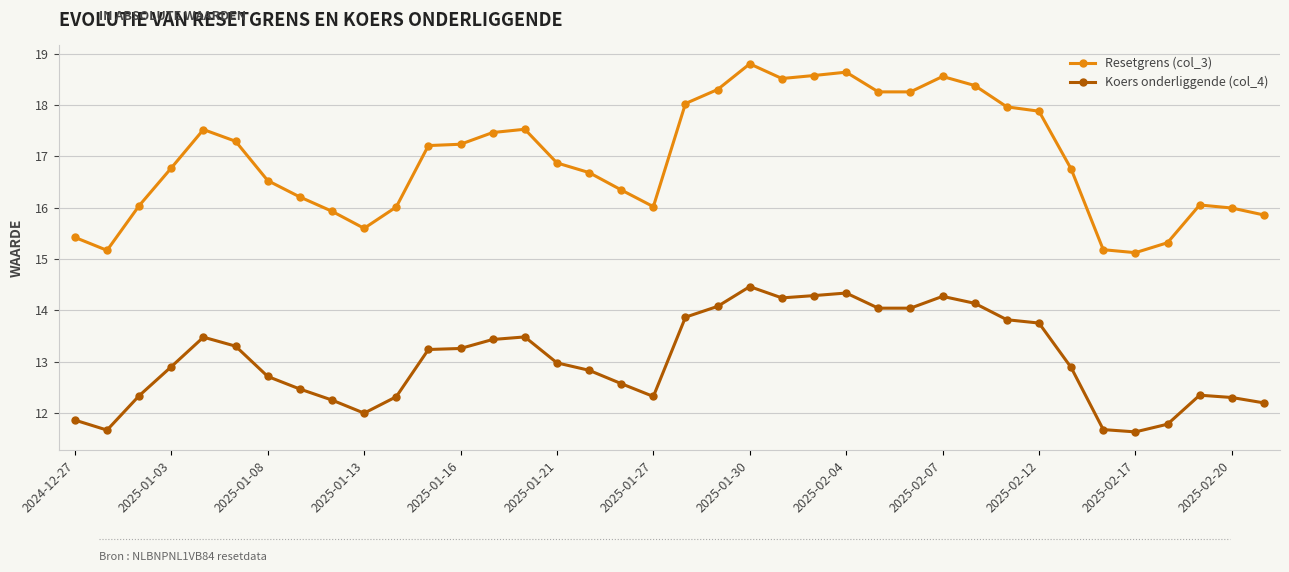

True or false: Koers onderliggende (col_4) has more than 0 points higher than both neighbors.

True